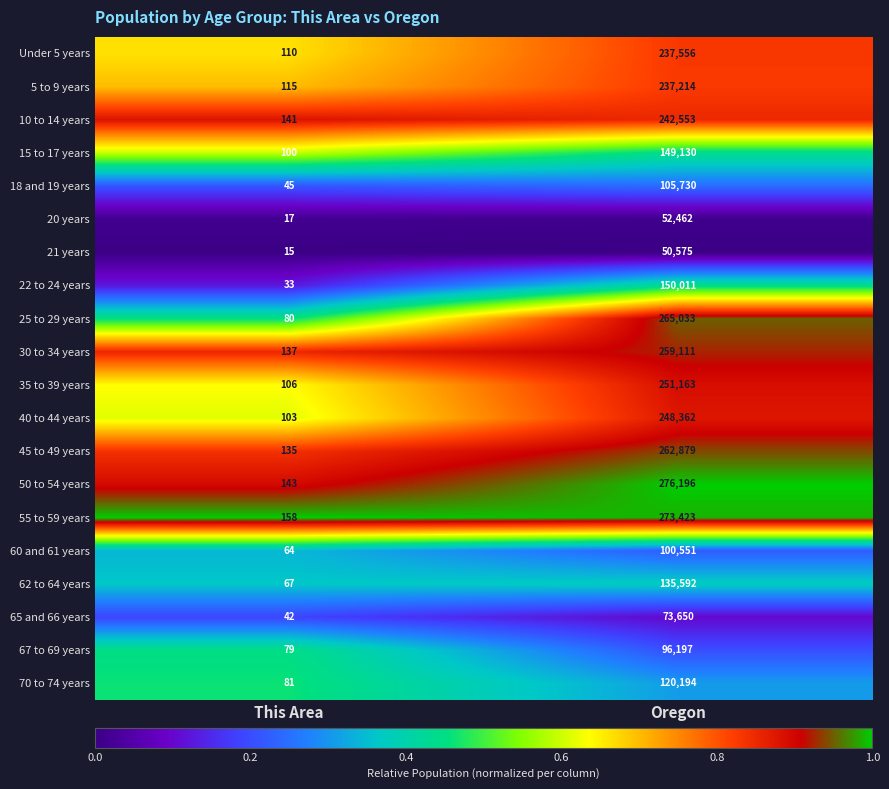

Which label corresponds to the largest value in the chart?

Oregon